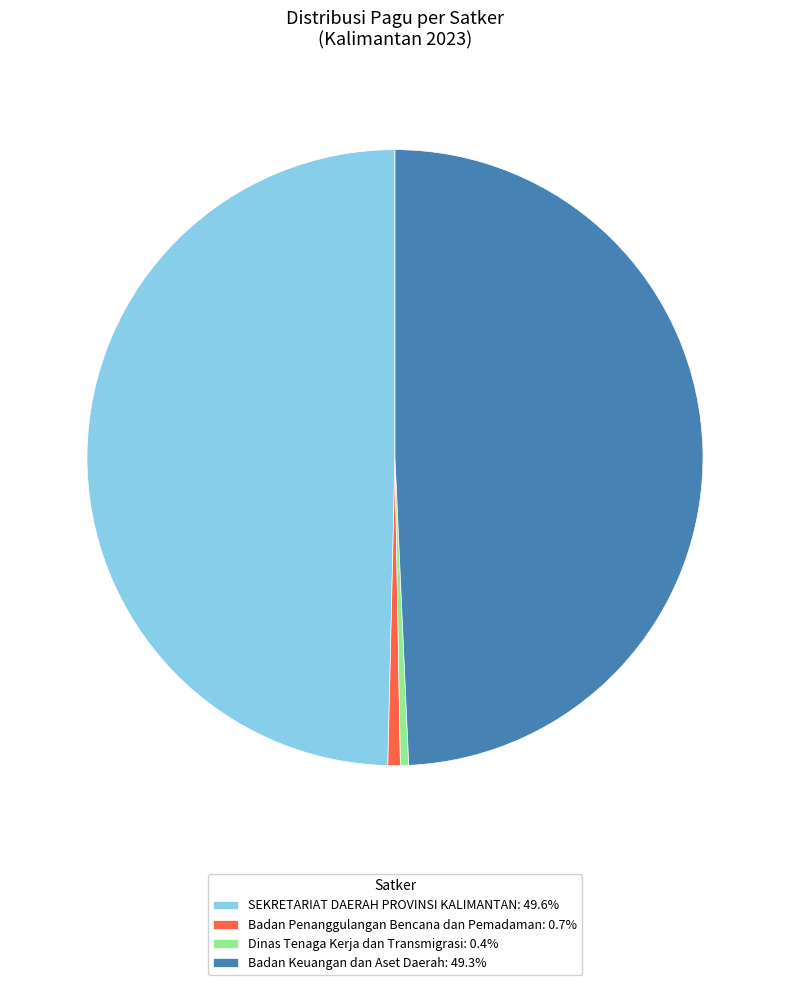

Is Badan Keuangan dan Aset Daerah: 49.3% the majority of the pie?

No